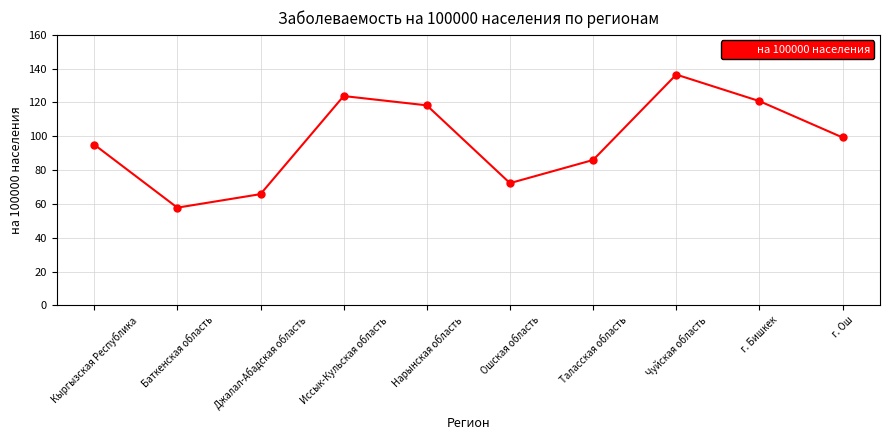

Reading left to right, transcribe all the data shown in this chart.

95.1	57.8	65.8	123.8	118.3	72.3	86.0	136.5	120.8	99.3